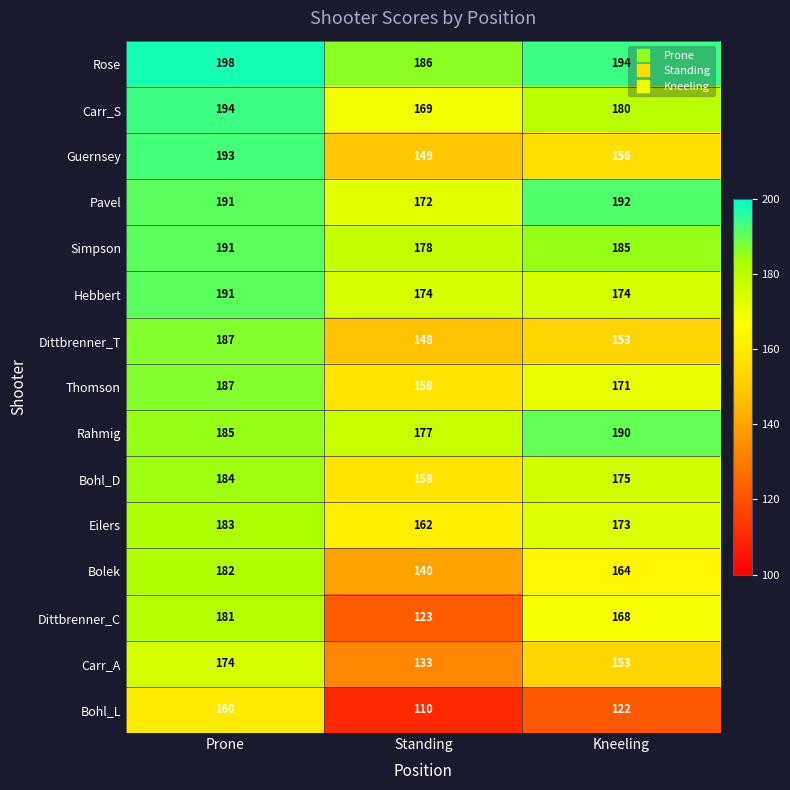

Which series has the largest total across all categories?

Rose